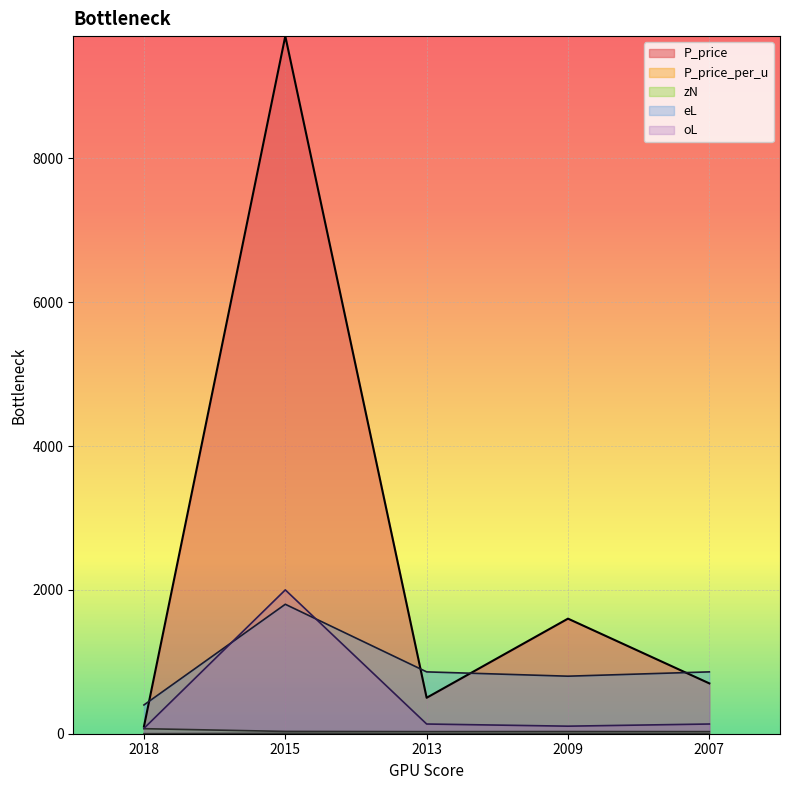

Is it true that oL equals 2000.0 at 2015?

True